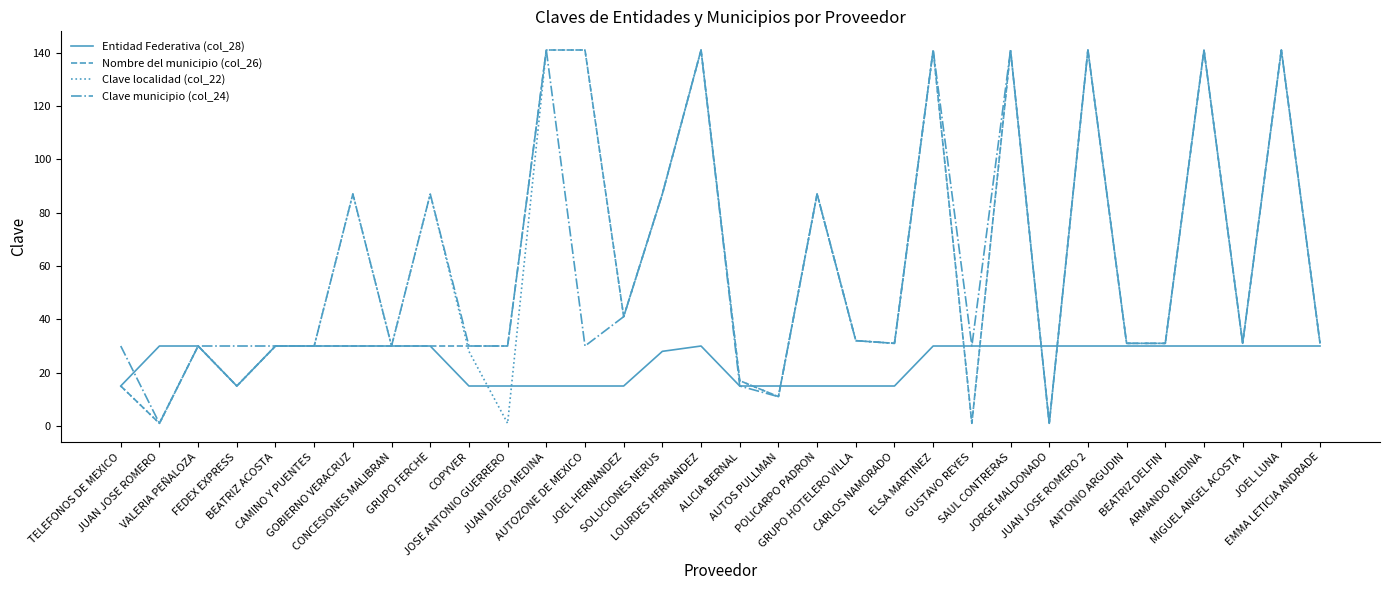

Is the value of Entidad Federativa (col_28) at ANTONIO ARGUDIN greater than the value of Clave localidad (col_22) at JUAN JOSE ROMERO?

Yes